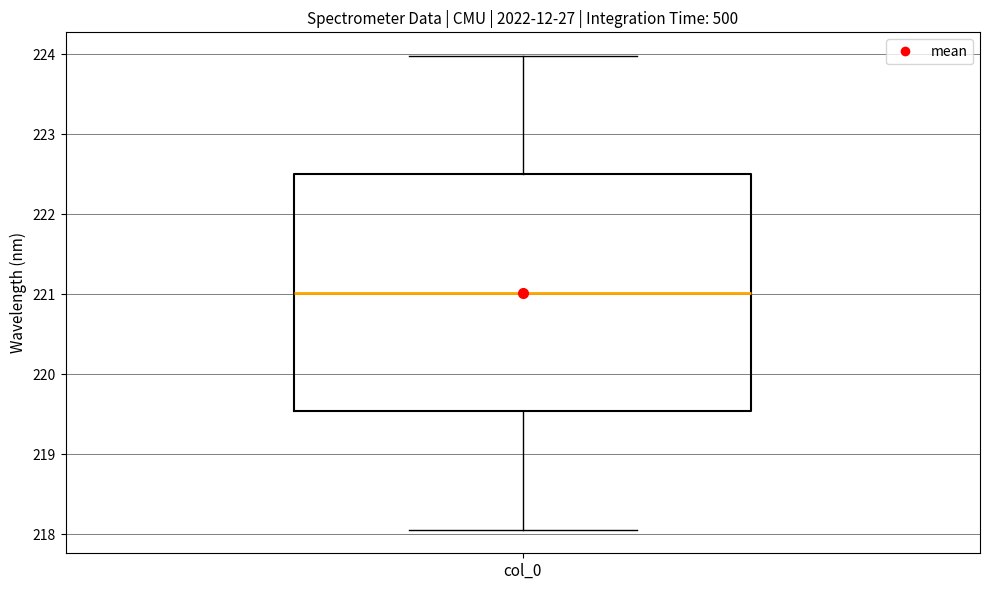

Read this box plot against the y-axis: the position of the median line, the range covered by the box, and the ends of both whiskers. The values are not printed on the chart, so give them approximately, as read against the axis.

median 221.0, box 219.5 to 222.5, whiskers 218.1 to 224.0